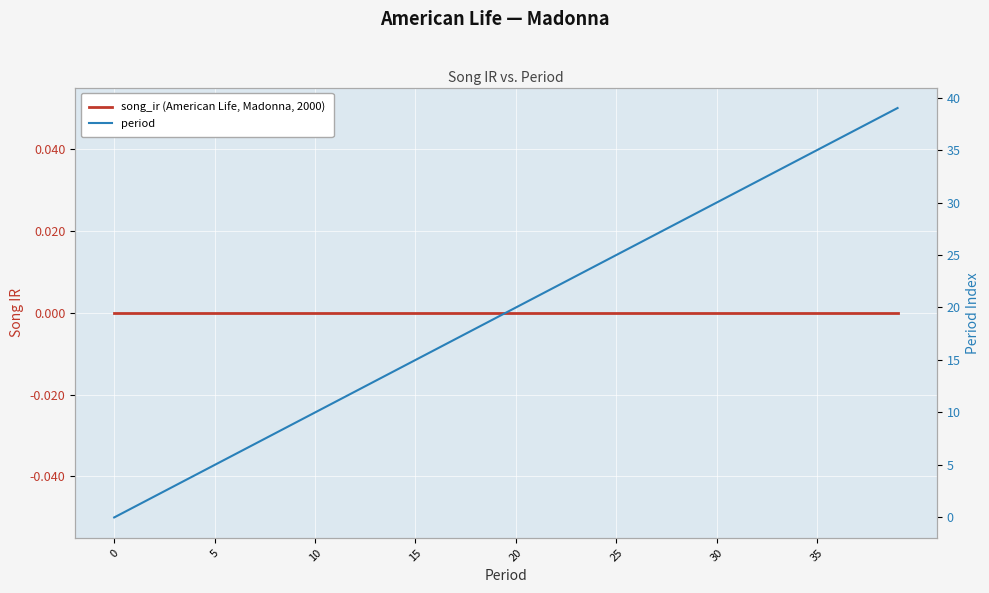

Which series has the largest total across all categories?

period